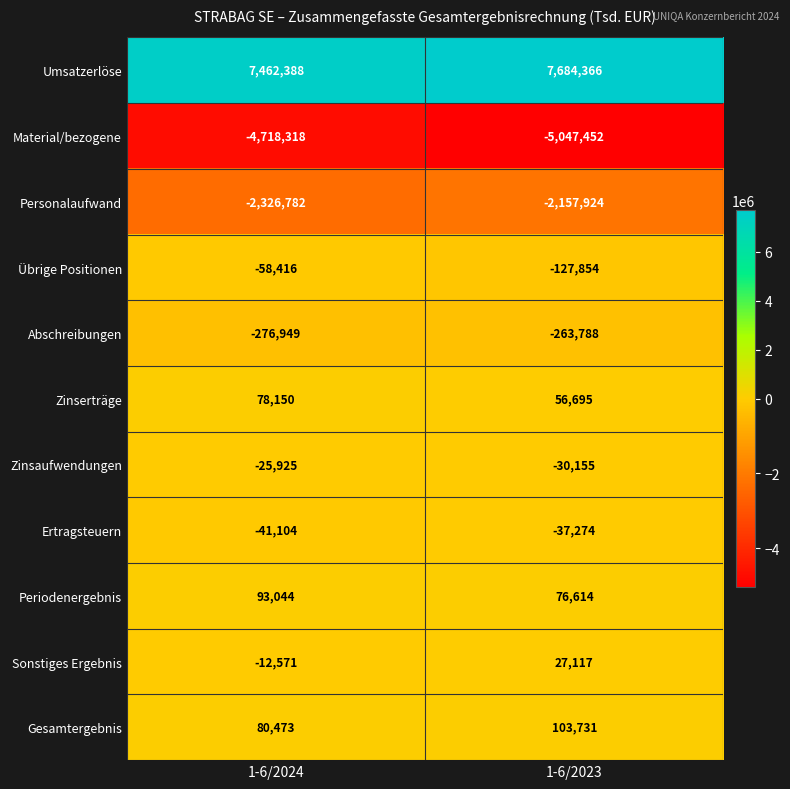

What is the average value of the Personalaufwand series?

-2242353